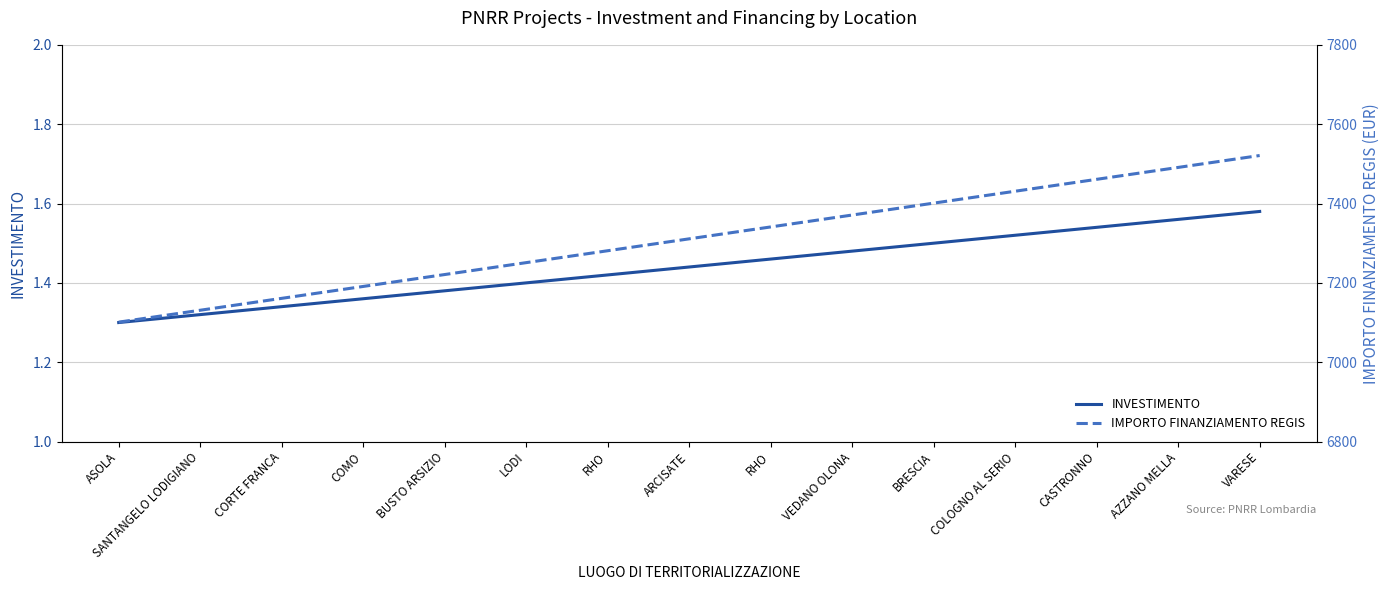

What is the difference between the second highest and second lowest values in the INVESTIMENTO series?

0.2